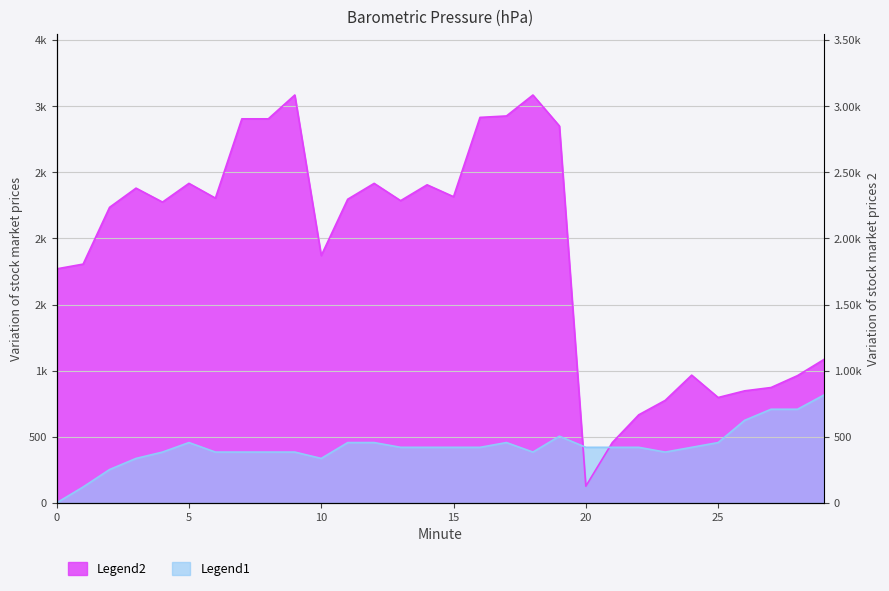

How many interior local peaks does the Legend1 series have?

3